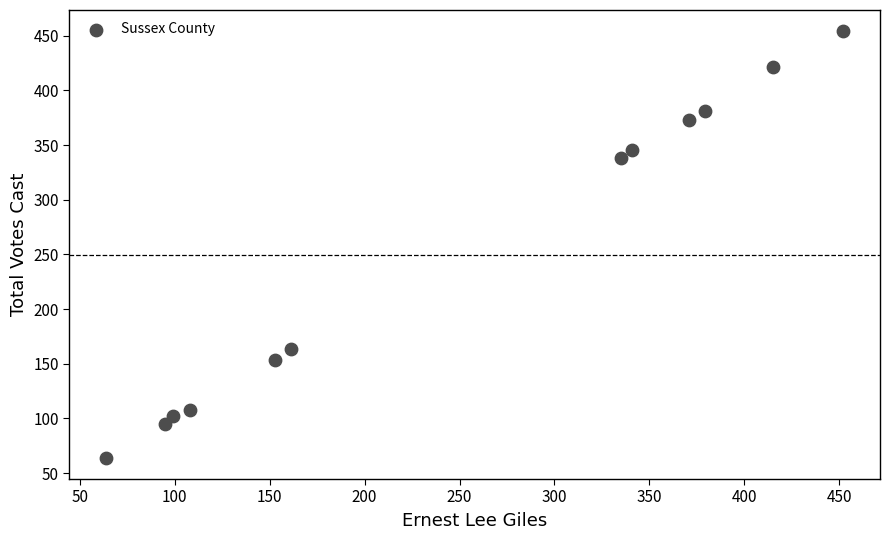

What is the range of Y values (max minus min)?

390